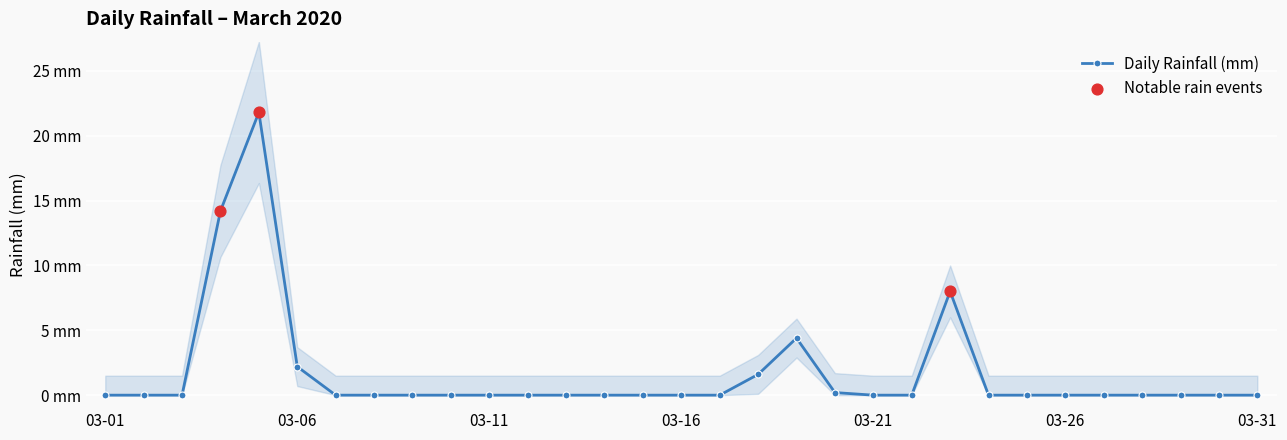

What is the change in value from 2020-03-10 to 2020-03-23?

+8.0